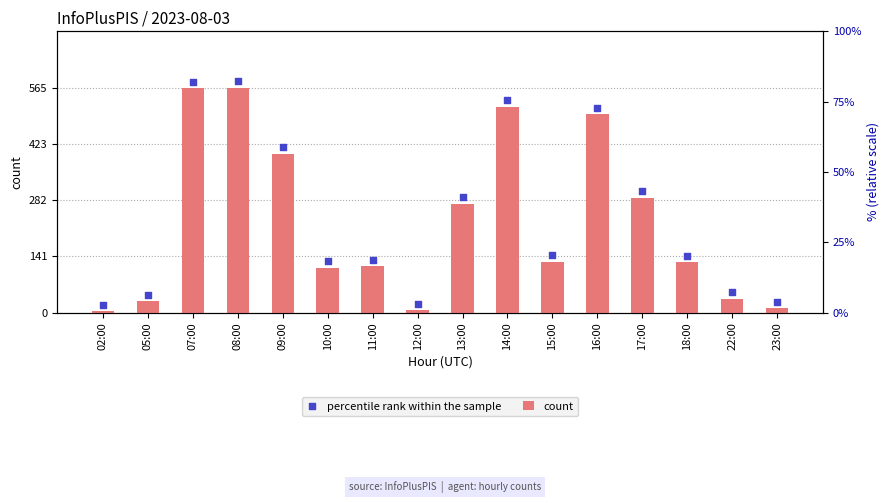

At which category is the sum across all series the highest?

08:00